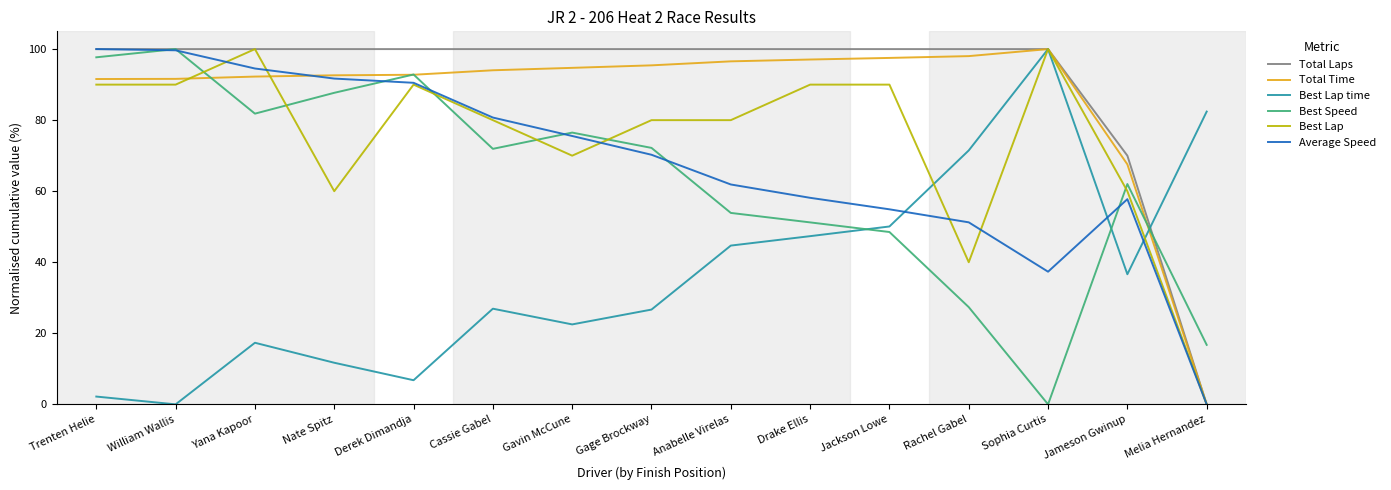

True or false: Total Laps has a value of 152.4 at Sophia Curtis.

False